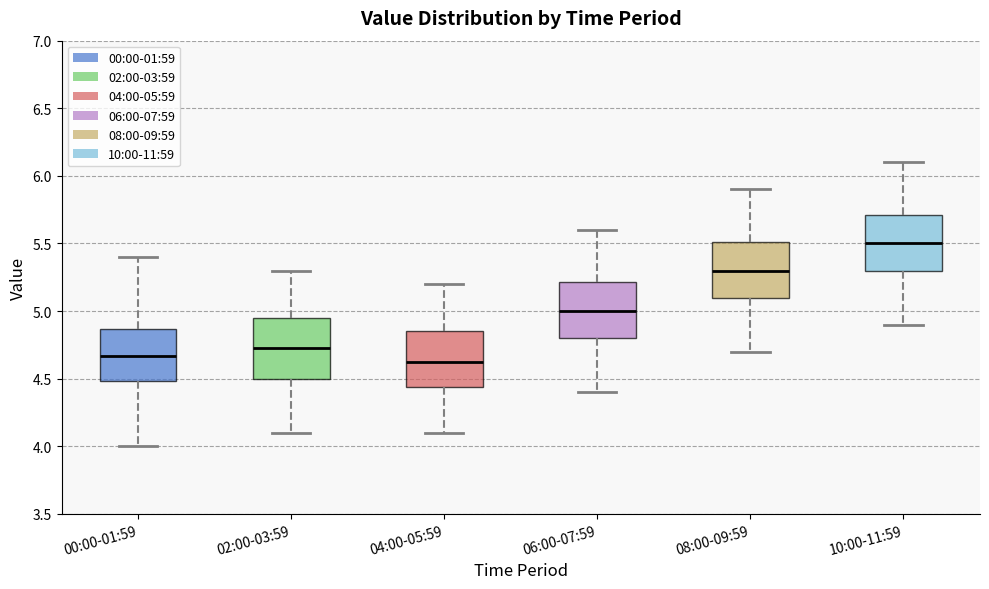

Which box has the highest median line?

10:00-11:59